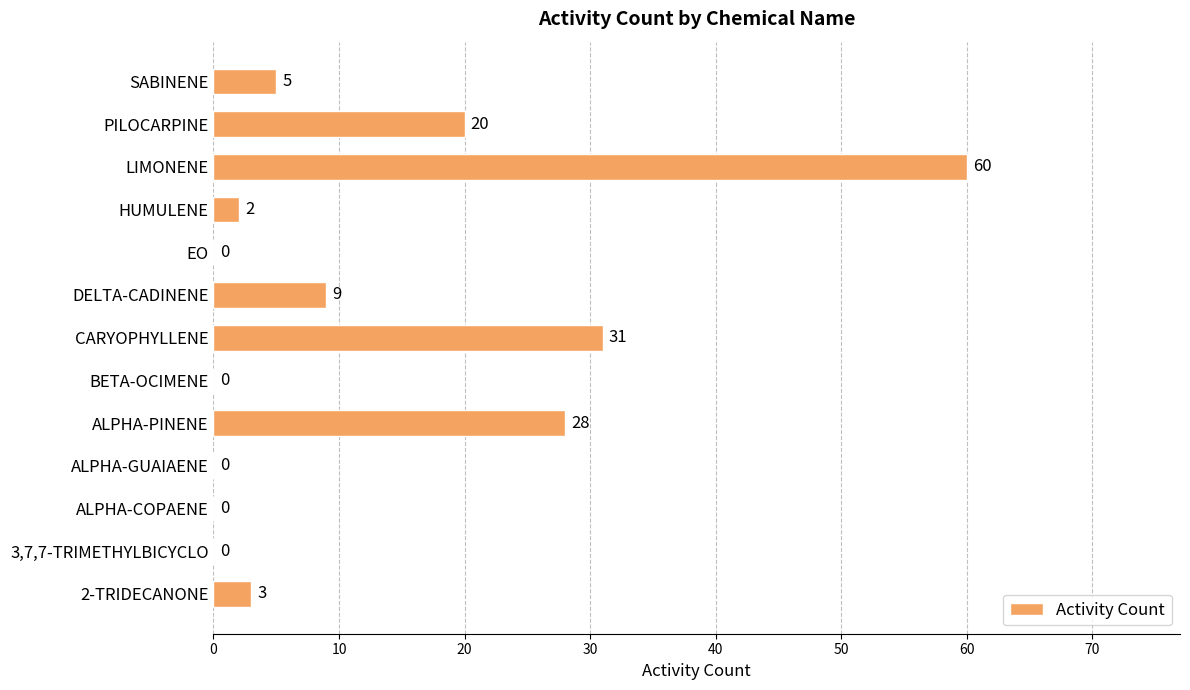

Reading top to bottom, transcribe all the data shown in this chart.

SABINENE=5	PILOCARPINE=20	LIMONENE=60	HUMULENE=2	EO=0	DELTA-CADINENE=9	CARYOPHYLLENE=31	BETA-OCIMENE=0	ALPHA-PINENE=28	ALPHA-GUAIAENE=0	ALPHA-COPAENE=0	3,7,7-TRIMETHYLBICYCLO=0	2-TRIDECANONE=3